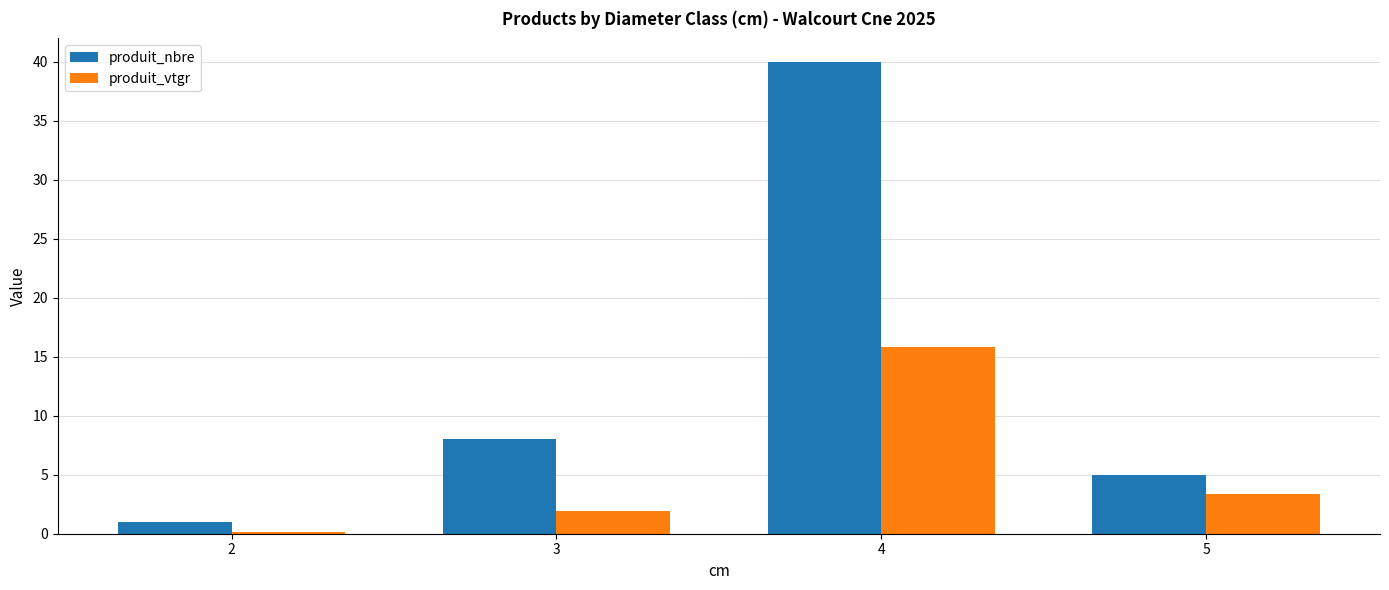

True or false: produit_vtgr has a value of 27.5 at 4.

False